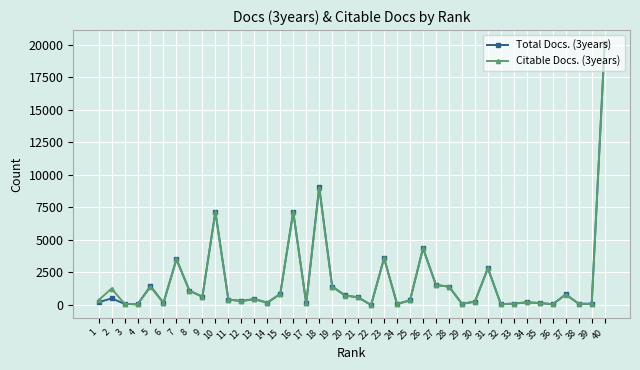

What is the sum of all Citable Docs. (3years) values?

72975